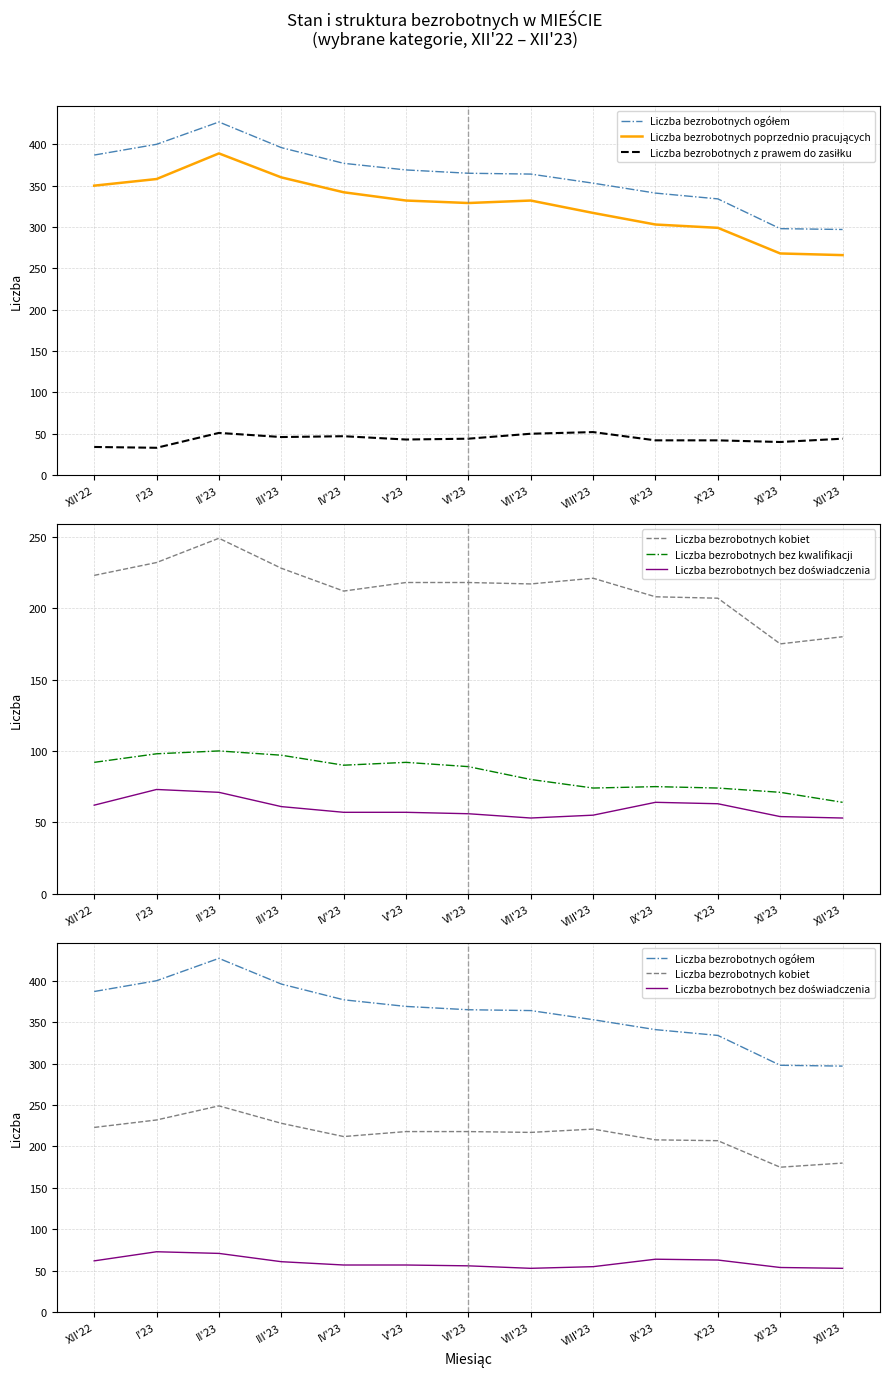

Which series has the largest total across all categories?

Liczba bezrobotnych ogółem